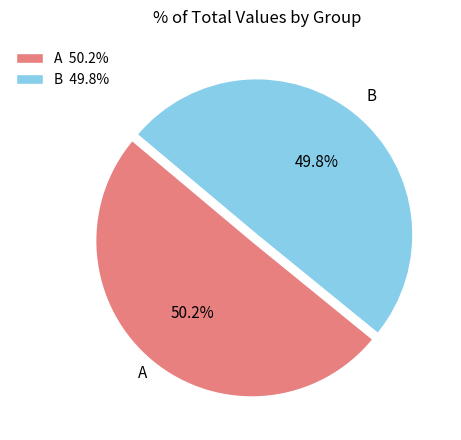

Combined, do B 49.8% and A 50.2% account for over 50%?

Yes